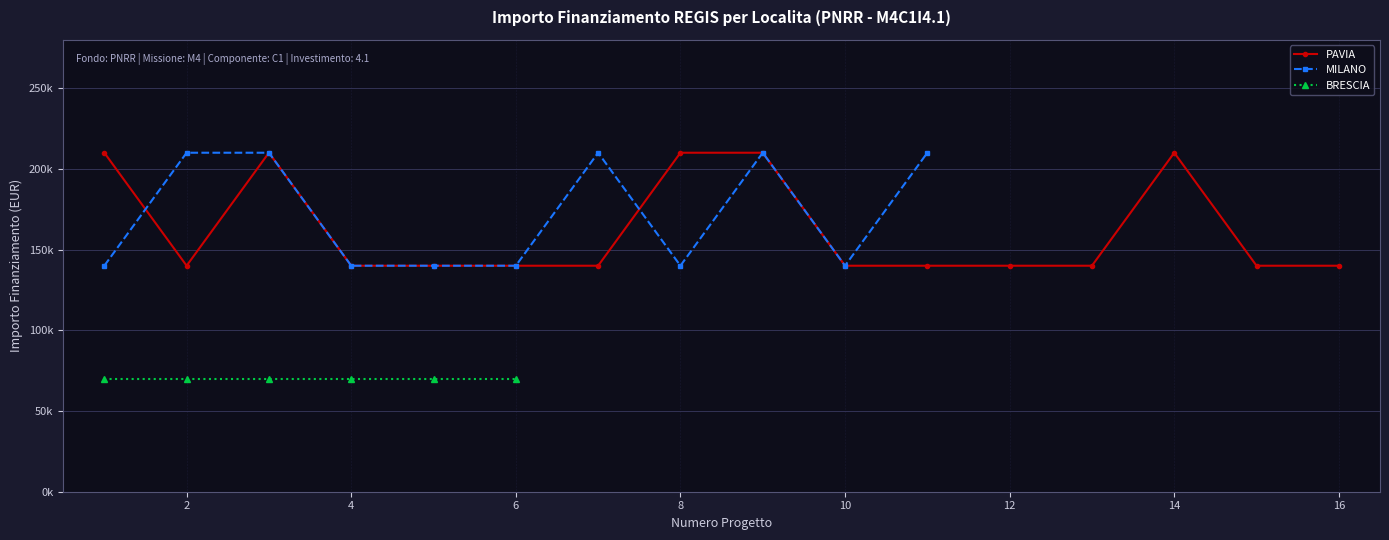

Is this an area chart (filled region under the line)?

No